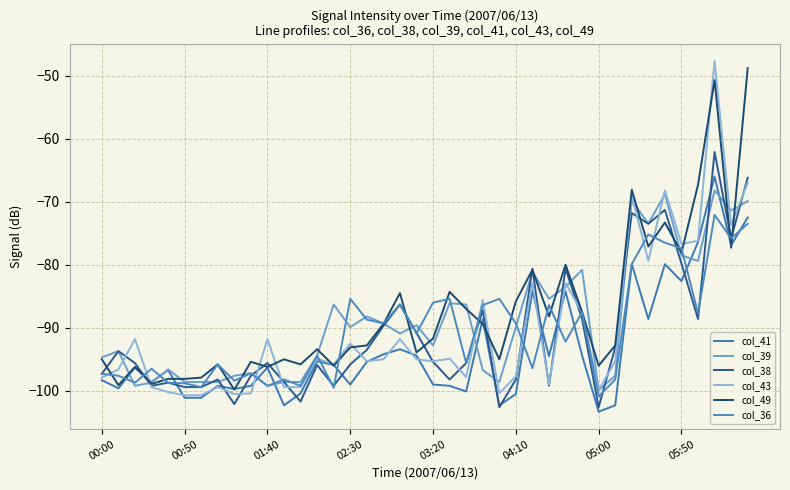

What is the greatest value displayed?

-47.7